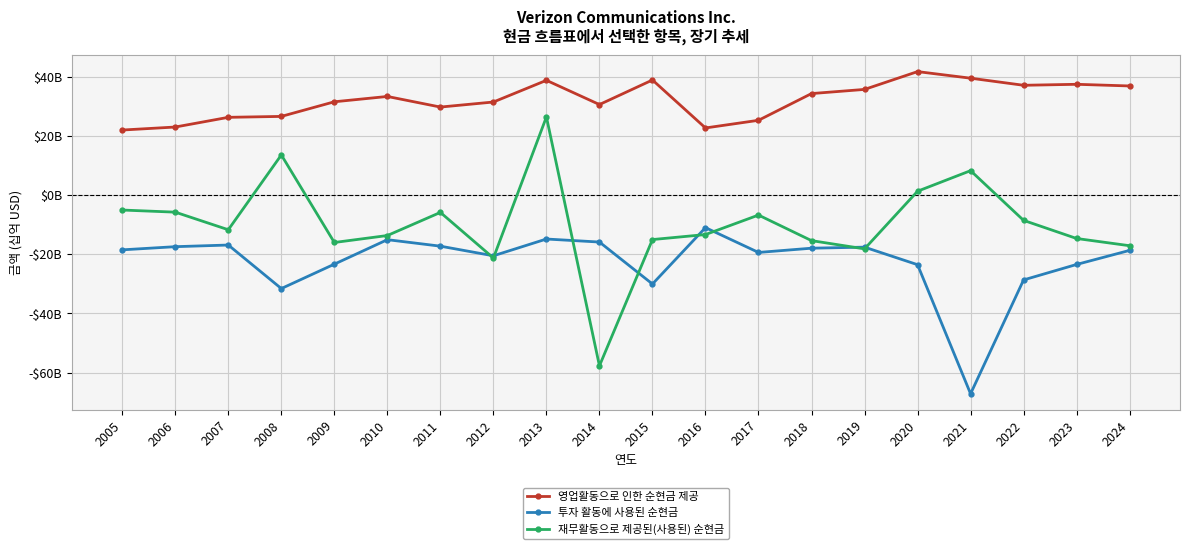

True or false: 재무활동으로 제공된(사용된) 순현금 has a value of 13.6 at 2008.

True